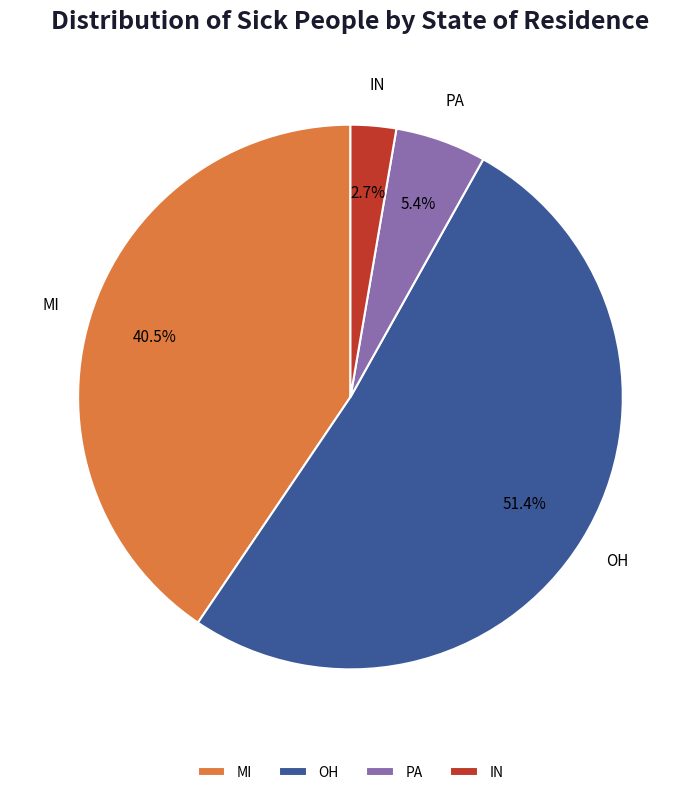

What percentage do IN and PA together represent?

8.1%